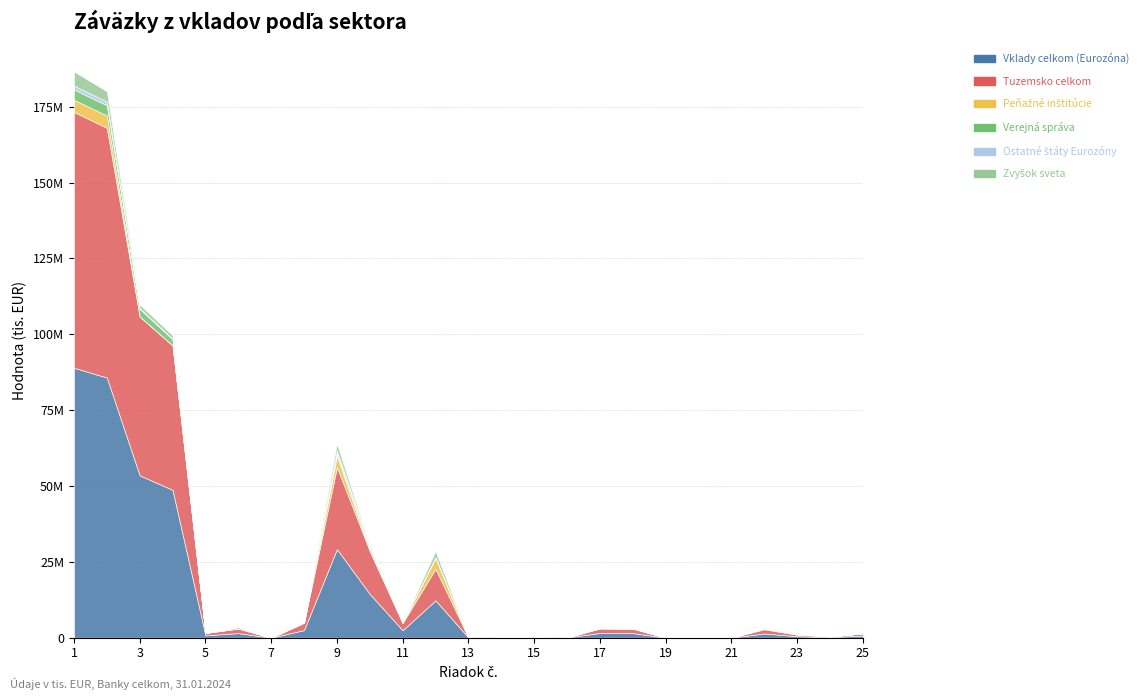

What is the difference between the Peňažné inštitúcie values at 24 and 4?

9892